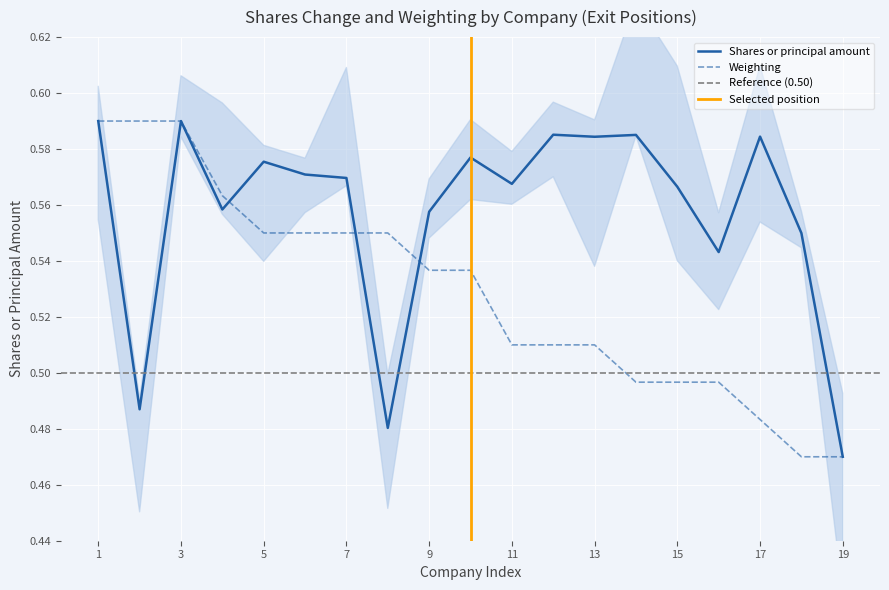

After their last crossing, which series has the higher values: Shares or principal amount or Weighting?

Shares or principal amount